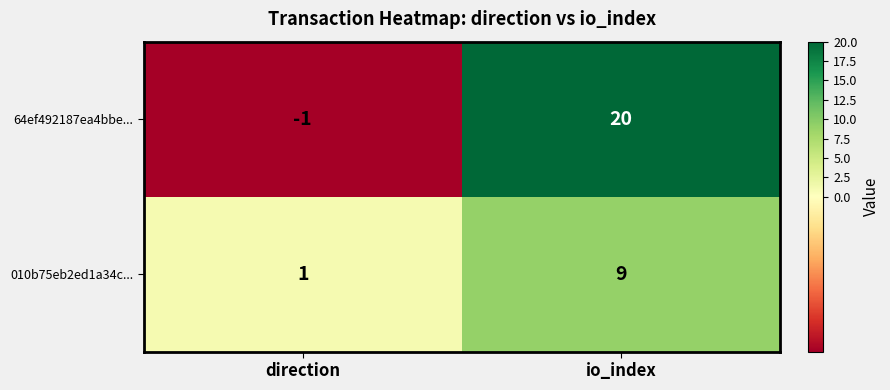

What is the greatest value displayed?

20